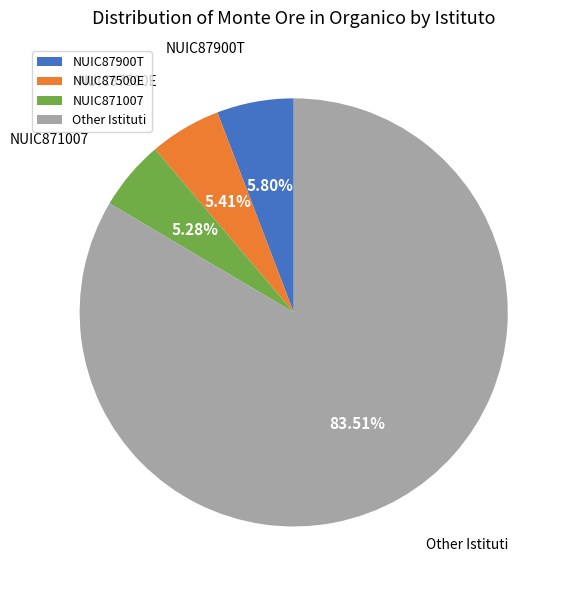

Does any single category account for the majority?

Yes